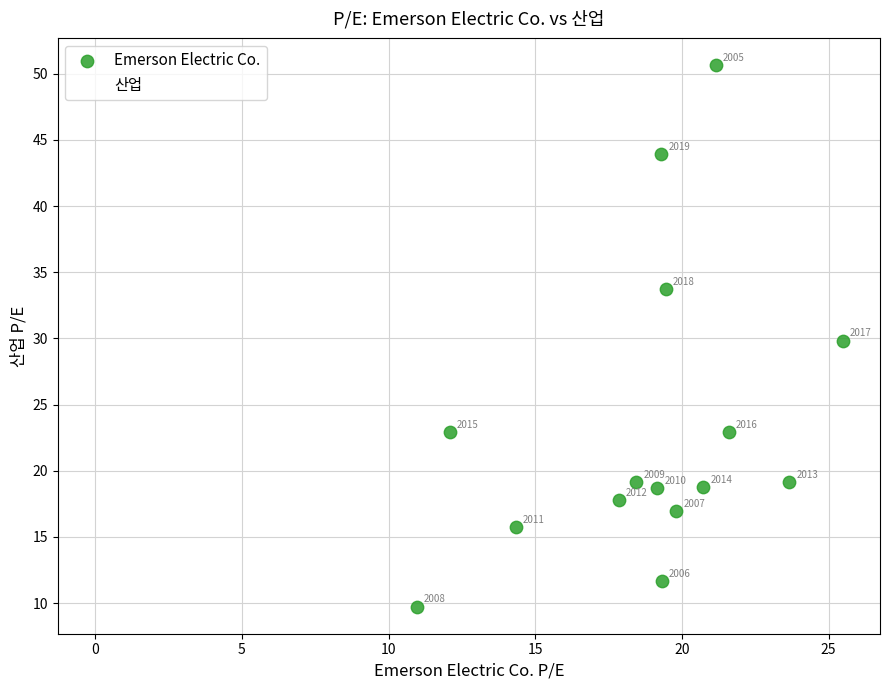

What are all the series names shown in the legend?

Emerson Electric Co., 산업